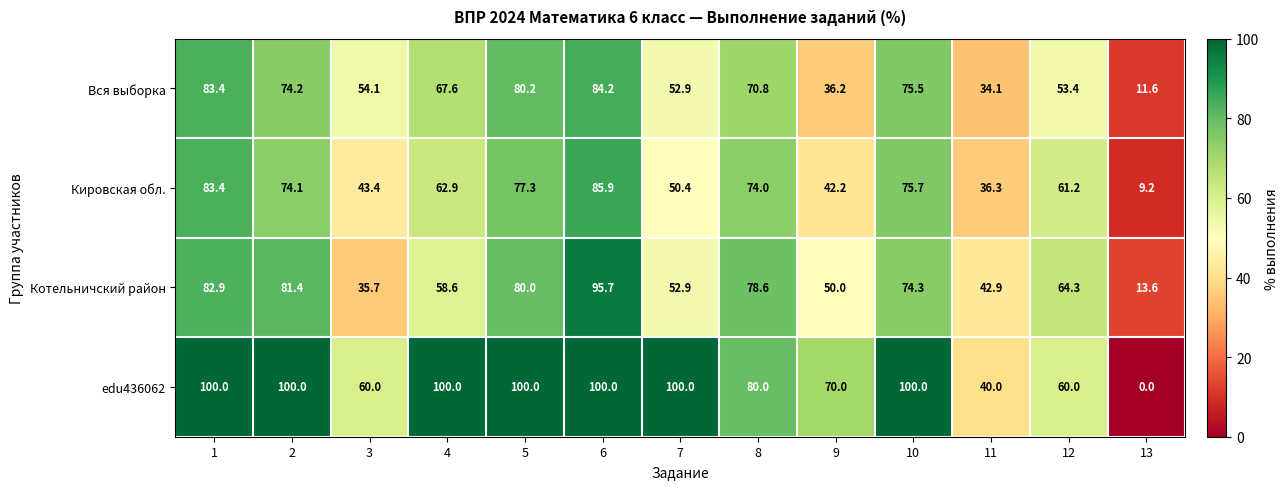

Which category has the lowest value across all series?

13